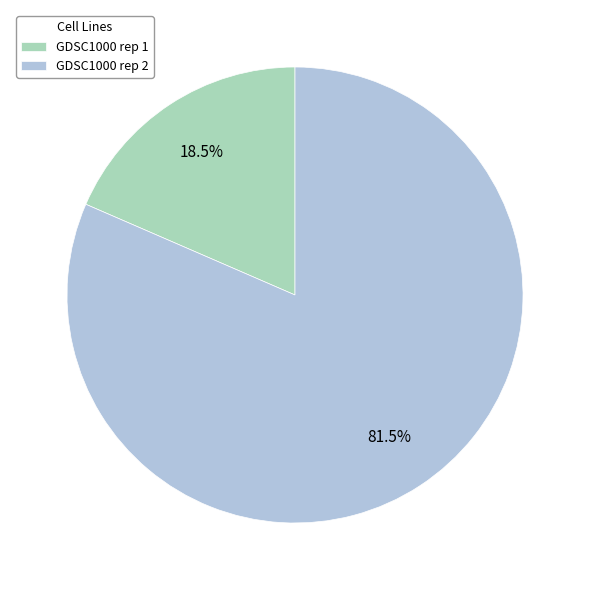

Does any single category account for the majority?

Yes